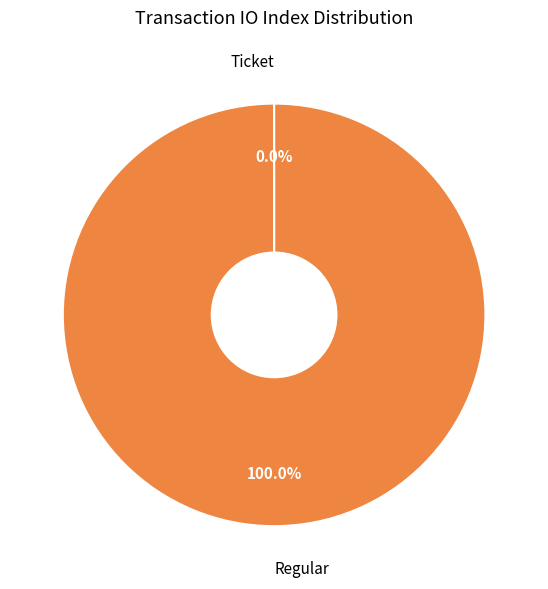

Is there a majority slice in this chart?

Yes